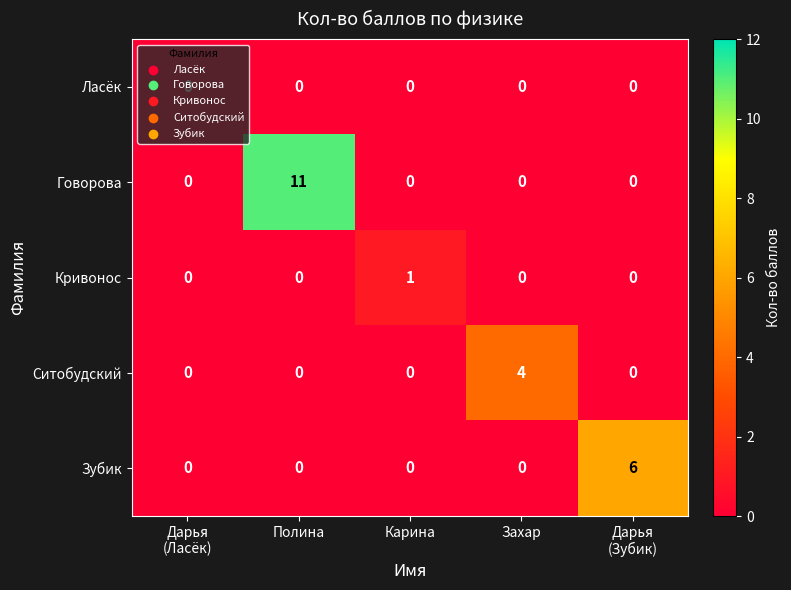

Between Карина and Захар, which series saw the biggest shift?

Ситобудский